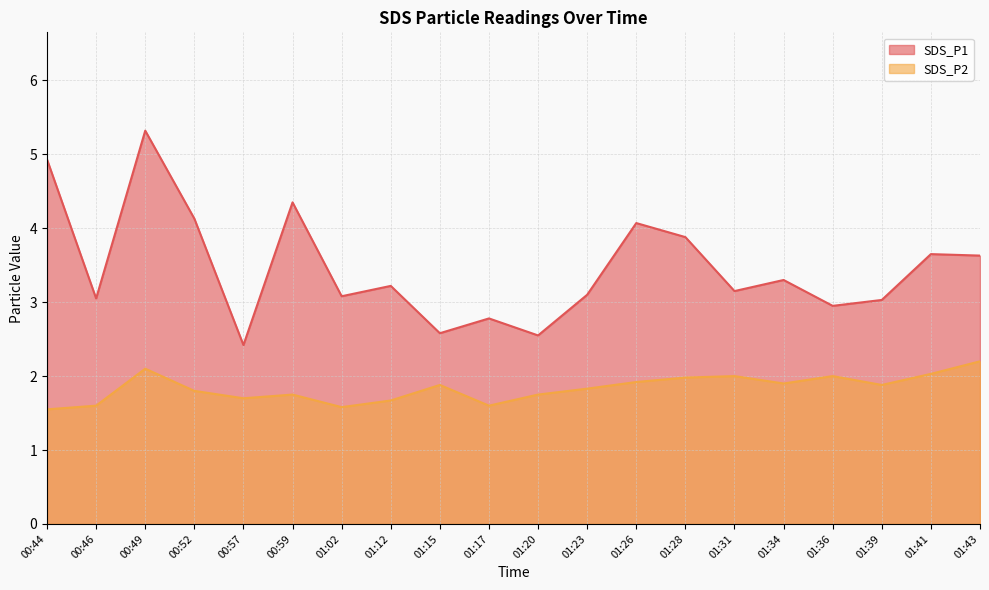

What is the value of the SDS_P2 point at the 20th from the left?

2.2